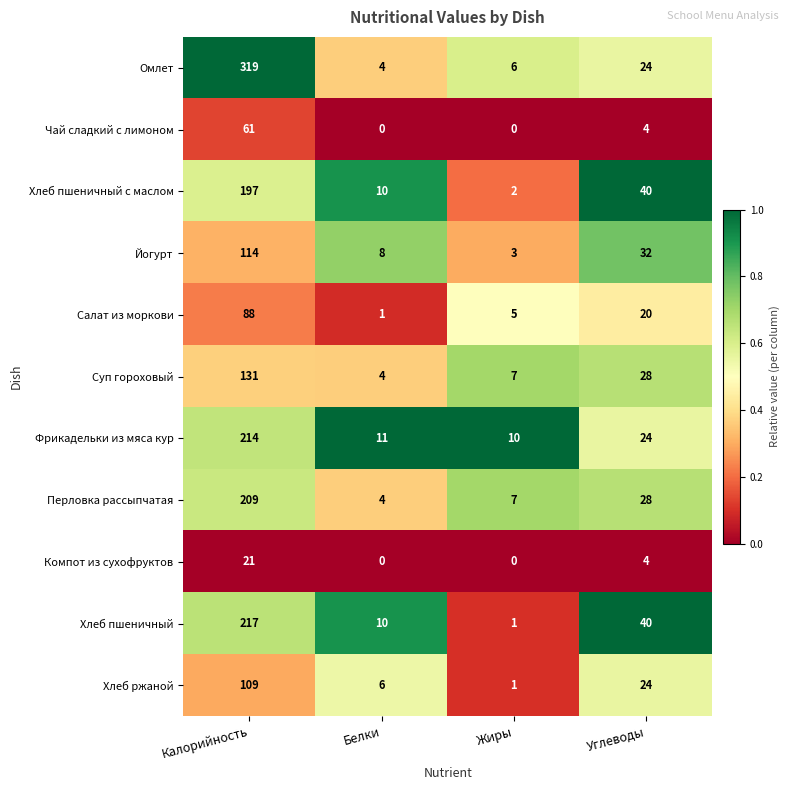

Is it true that Йогурт equals 169 at Калорийность?

False